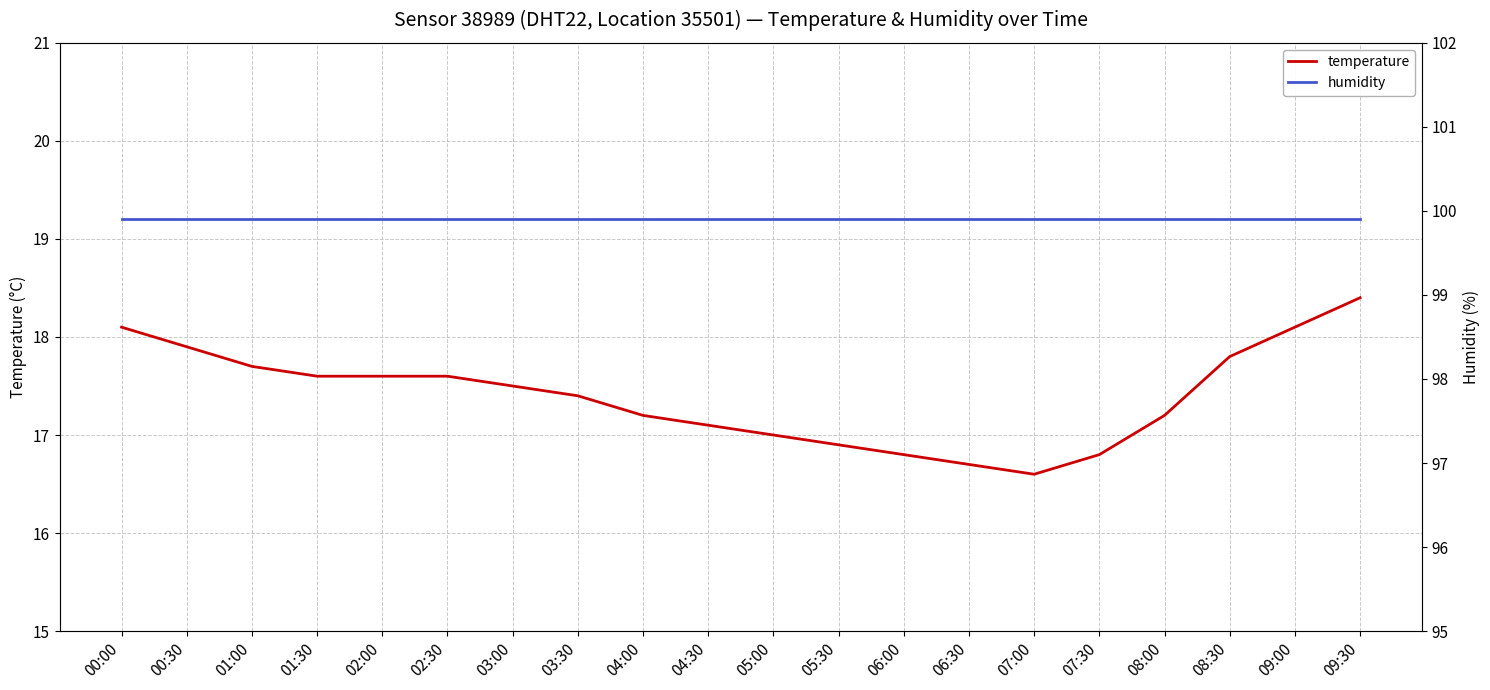

At which category does the chart reach its peak across all series?

00:00